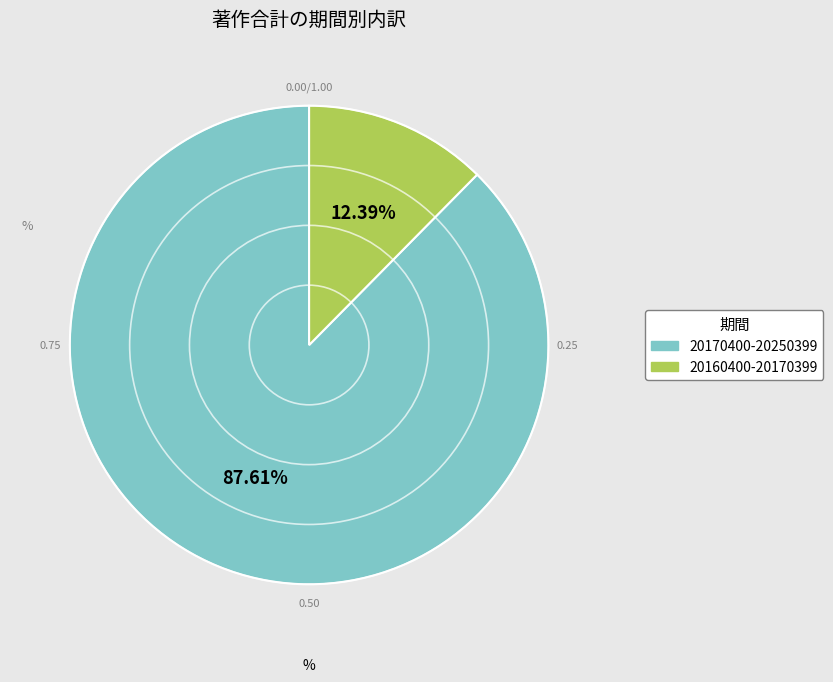

How many segments does this pie chart have?

2